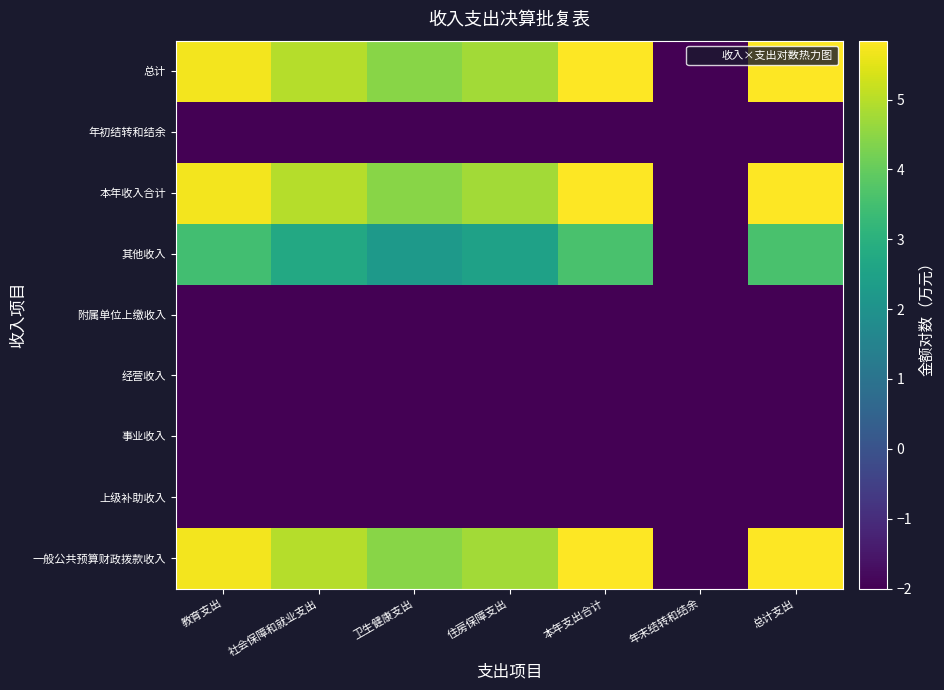

Reading left to right, list all the values displayed in this chart.

一般公共预算财政拨款收入: 教育支出=5.7	社会保障和就业支出=5.0	卫生健康支出=4.5	住房保障支出=4.7	本年支出合计=5.8	年末结转和结余=-2.0	总计支出=5.8
上级补助收入: 教育支出=-2.0	社会保障和就业支出=-2.0	卫生健康支出=-2.0	住房保障支出=-2.0	本年支出合计=-2.0	年末结转和结余=-2.0	总计支出=-2.0
事业收入: 教育支出=-2.0	社会保障和就业支出=-2.0	卫生健康支出=-2.0	住房保障支出=-2.0	本年支出合计=-2.0	年末结转和结余=-2.0	总计支出=-2.0
经营收入: 教育支出=-2.0	社会保障和就业支出=-2.0	卫生健康支出=-2.0	住房保障支出=-2.0	本年支出合计=-2.0	年末结转和结余=-2.0	总计支出=-2.0
附属单位上缴收入: 教育支出=-2.0	社会保障和就业支出=-2.0	卫生健康支出=-2.0	住房保障支出=-2.0	本年支出合计=-2.0	年末结转和结余=-2.0	总计支出=-2.0
其他收入: 教育支出=3.5	社会保障和就业支出=2.7	卫生健康支出=2.2	住房保障支出=2.5	本年支出合计=3.6	年末结转和结余=-2.0	总计支出=3.6
本年收入合计: 教育支出=5.7	社会保障和就业支出=5.0	卫生健康支出=4.5	住房保障支出=4.7	本年支出合计=5.8	年末结转和结余=-2.0	总计支出=5.8
年初结转和结余: 教育支出=-2.0	社会保障和就业支出=-2.0	卫生健康支出=-2.0	住房保障支出=-2.0	本年支出合计=-2.0	年末结转和结余=-2.0	总计支出=-2.0
总计: 教育支出=5.7	社会保障和就业支出=5.0	卫生健康支出=4.5	住房保障支出=4.7	本年支出合计=5.8	年末结转和结余=-2.0	总计支出=5.8